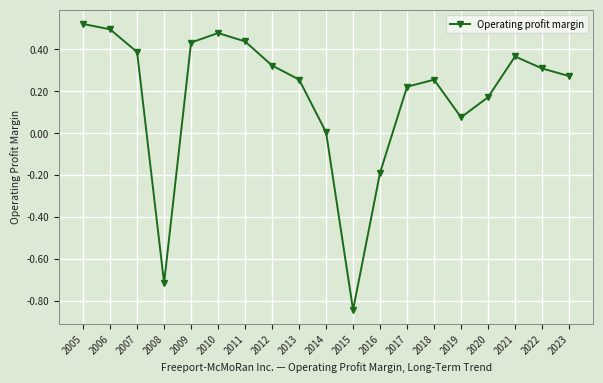

Is it true that the value at 2021 is 0.5?

False